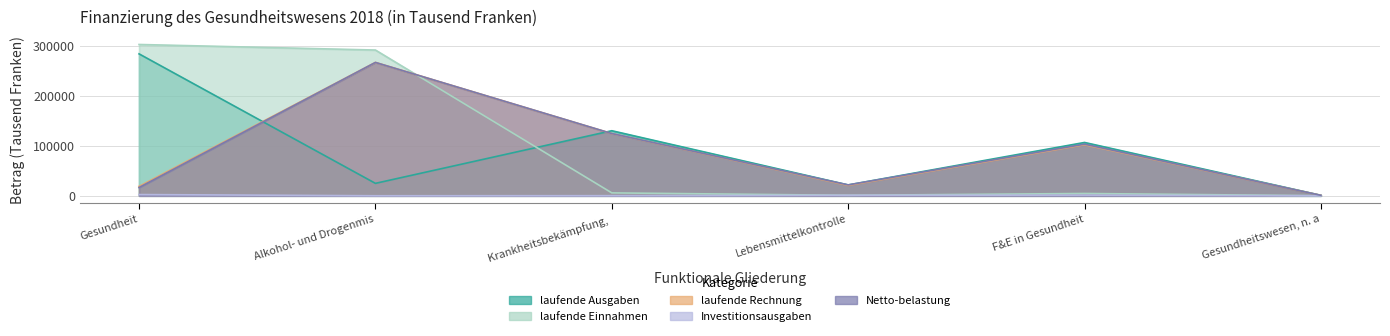

At which category is the sum across all series the highest?

Gesundheit